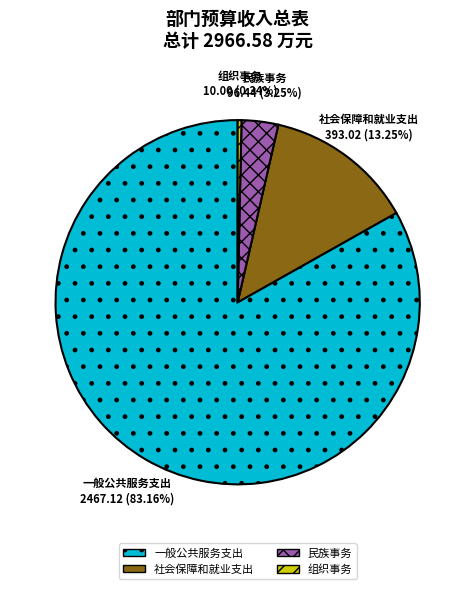

What is the total percentage of 一般公共服务支出 and 社会保障和就业支出?

96.4%